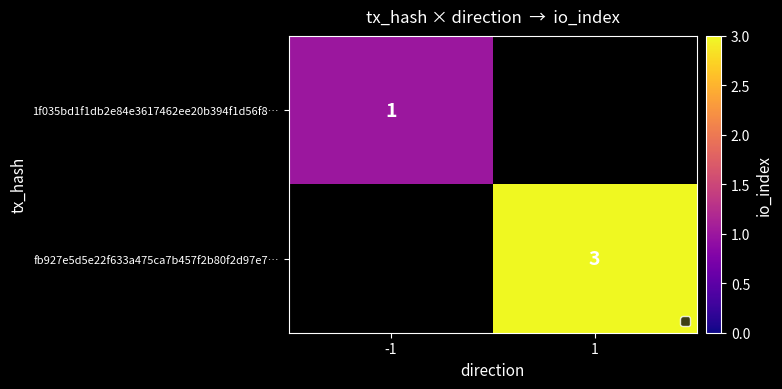

Is it true that 1f035bd1f1db2e84e3617462ee20b394f1d56f8… equals 1 at -1?

True